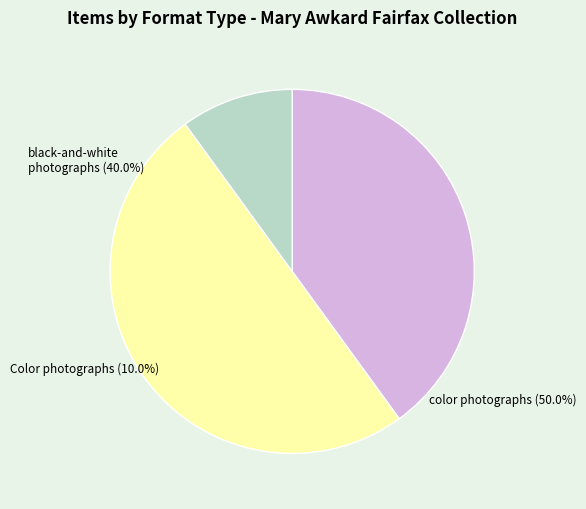

Which has a higher value, Color photographs (MAF0116) or black-and-white photographs (MAF0007)?

black-and-white photographs (MAF0007)